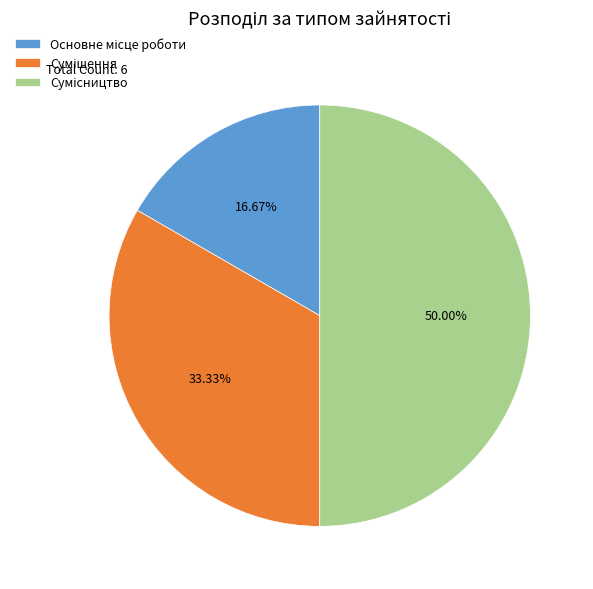

Combined, do Суміщення and Основне місце роботи account for over 50%?

No